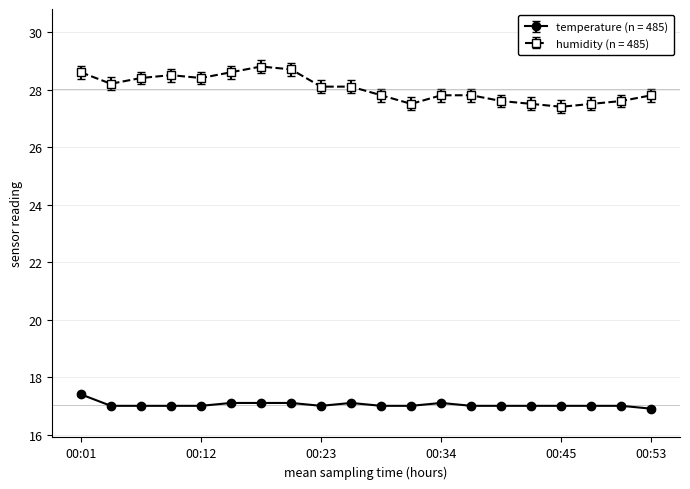

At how many categories does at least one series exceed 23?

20